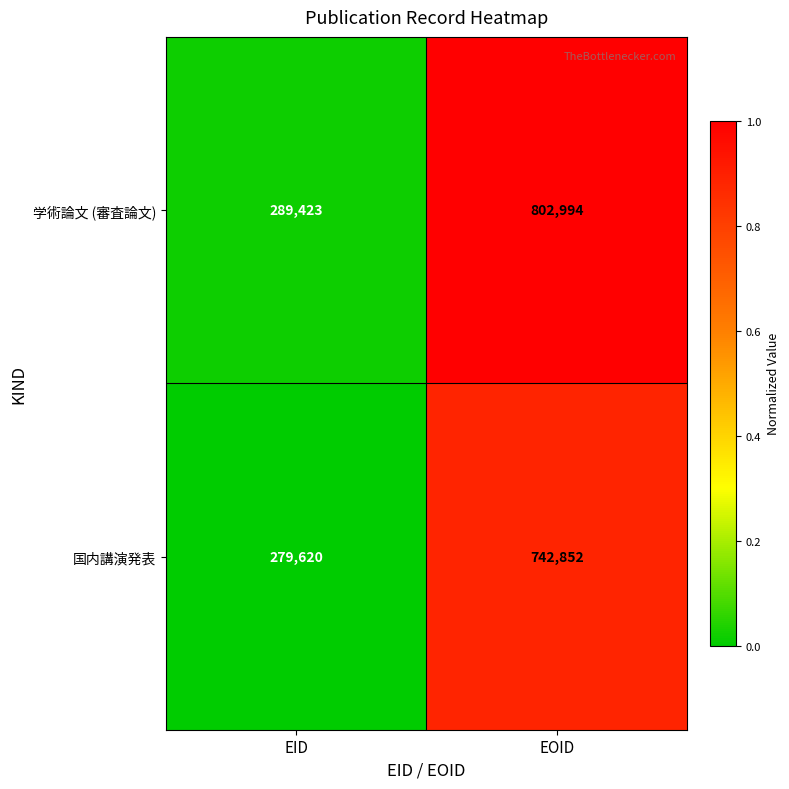

Is it true that 学術論文 (審査論文) equals 125633 at EID?

False